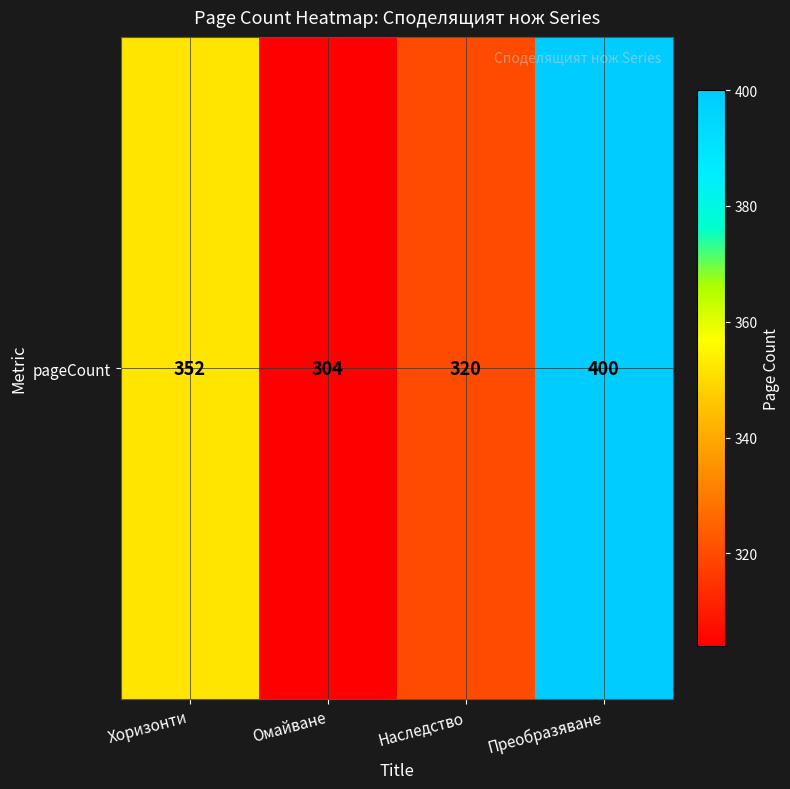

At which label does the data first exceed 352?

Преобразяване